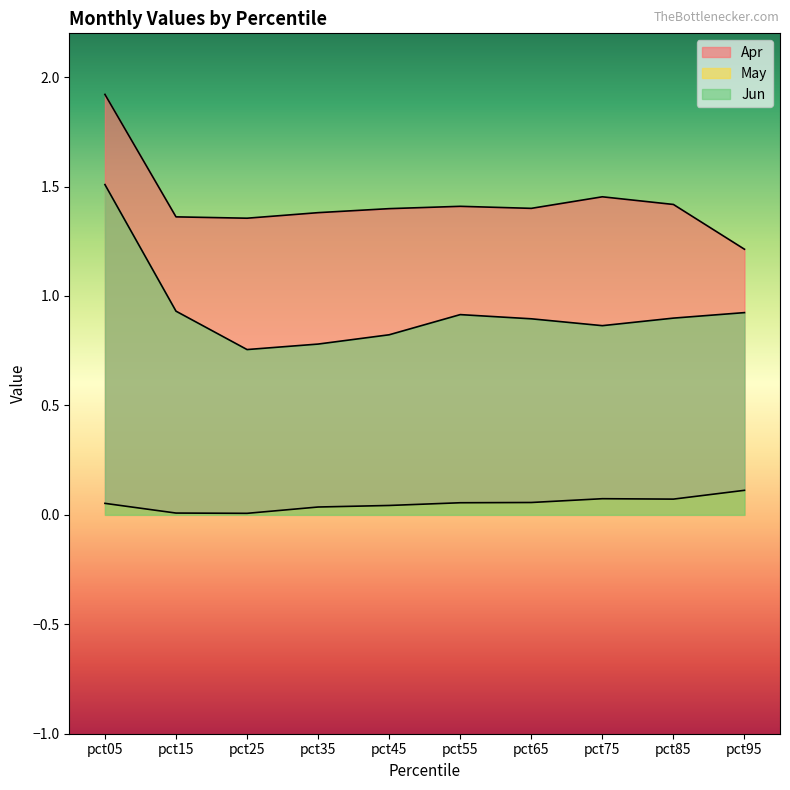

True or false: May has more than 0 points higher than both neighbors.

True